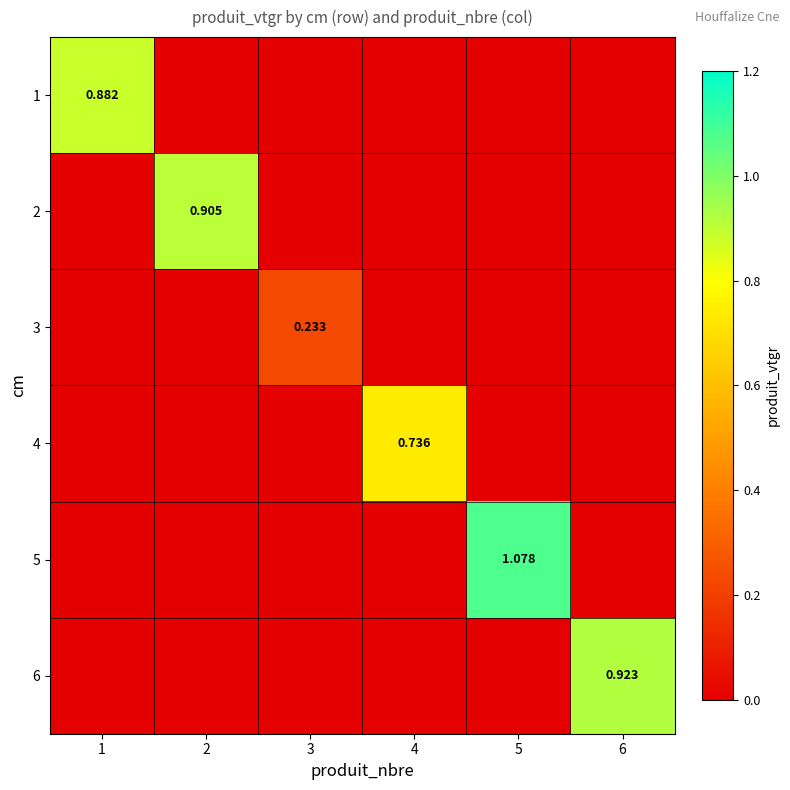

Which category has the highest value in the 1 series?

1